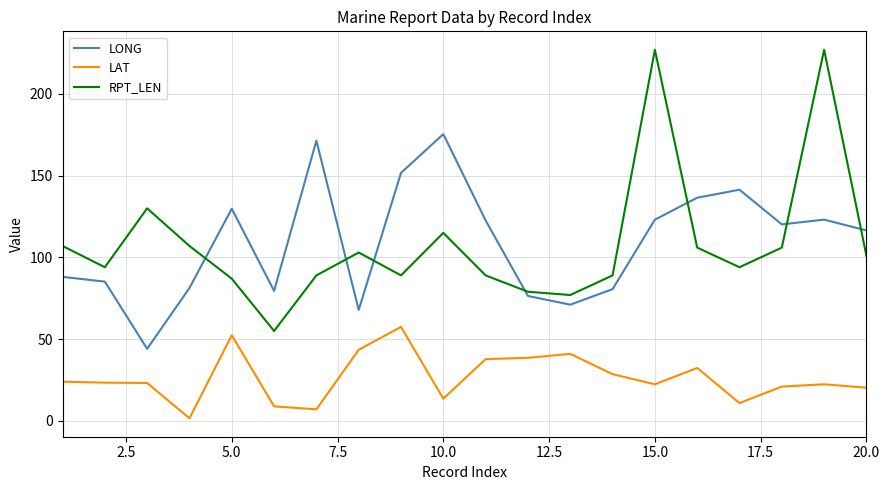

True or false: LAT and LONG intersect in this chart.

False